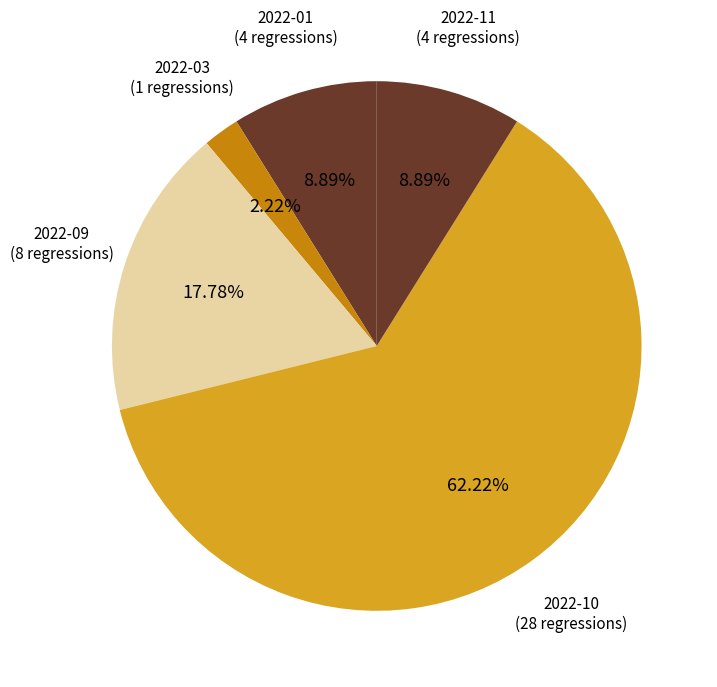

How many slices are in this pie chart?

5